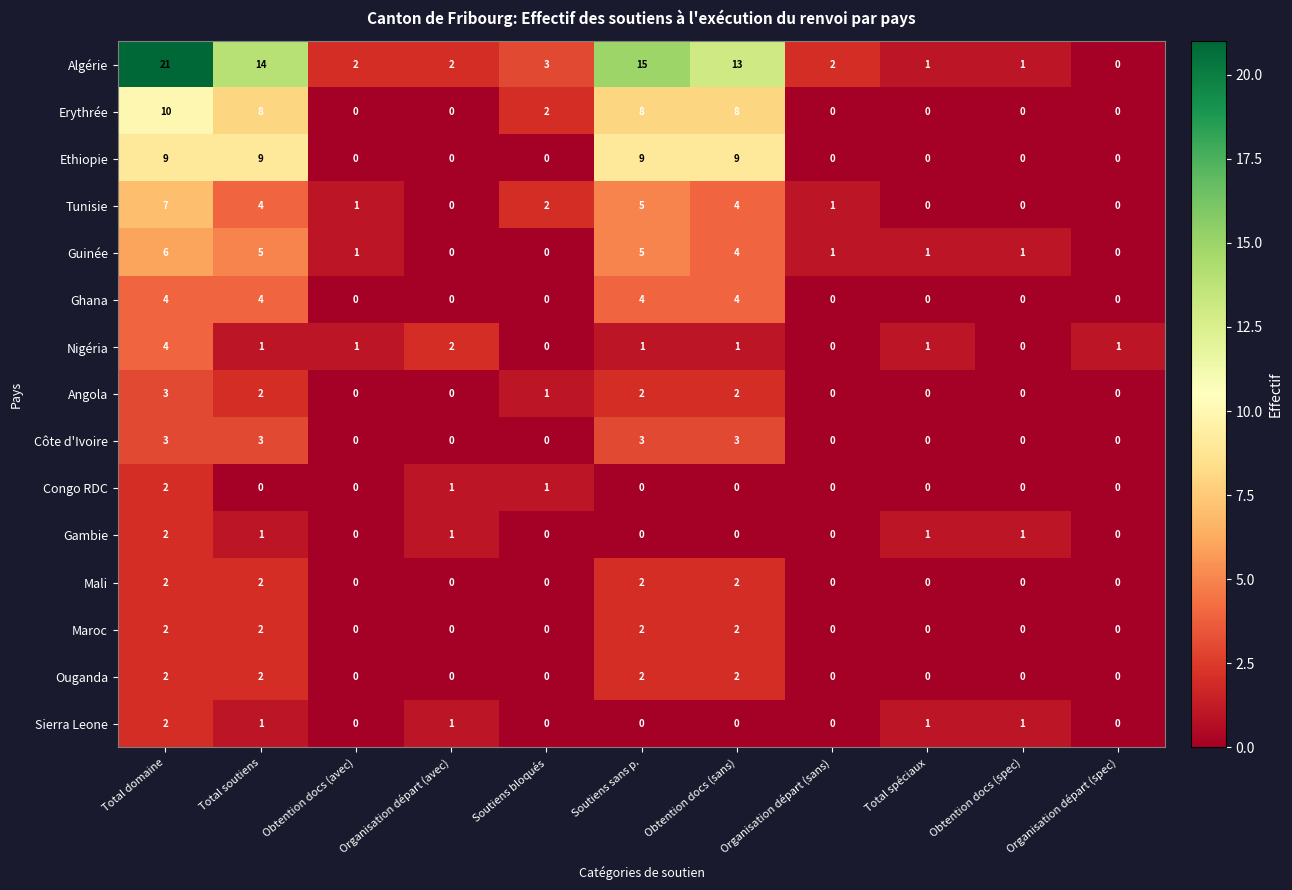

At which category is the sum across all series the highest?

Total domaine